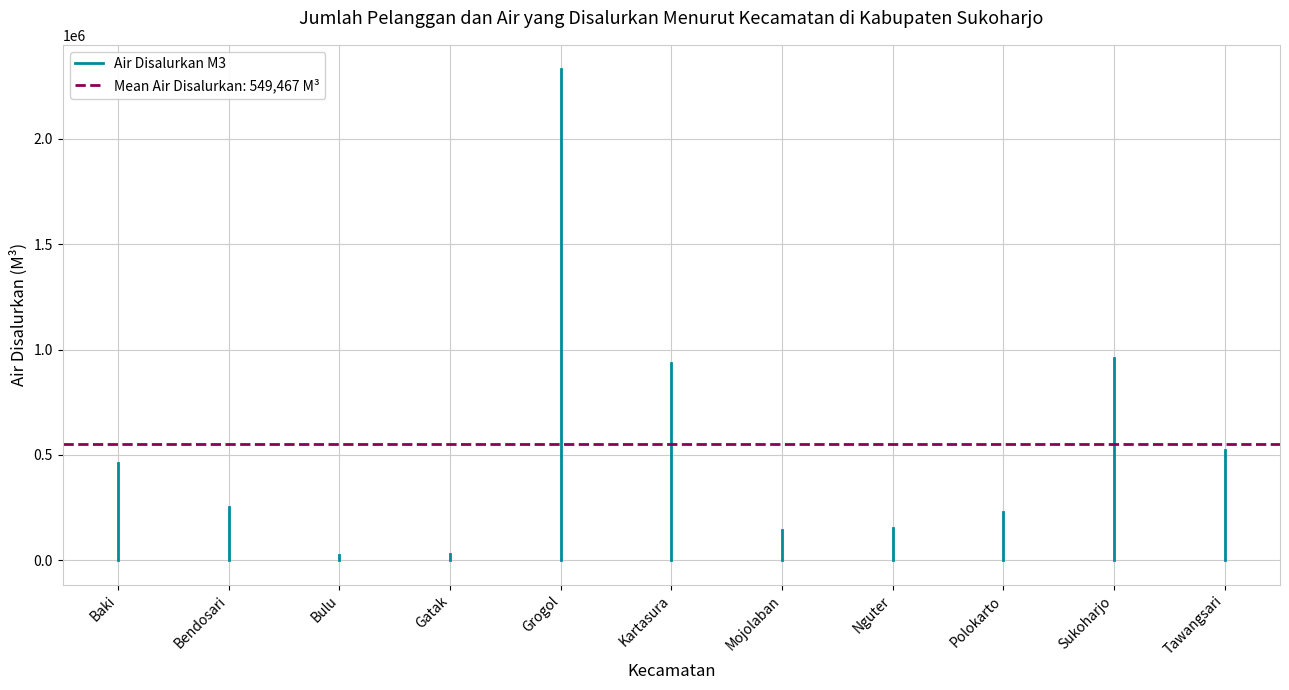

What is the label of the 2nd point from the left?

Bendosari